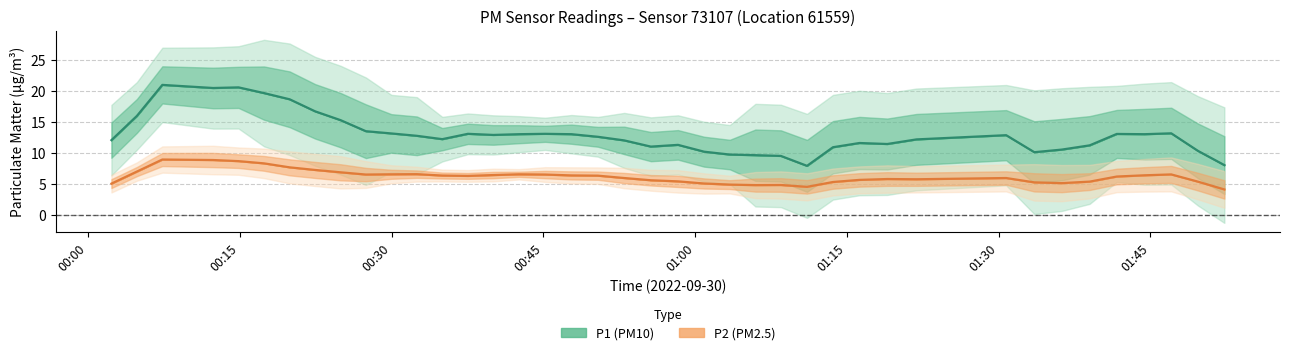

Between 01:47 and 03:17, which series saw the biggest shift?

P1